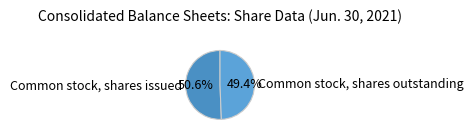

What percentage is NOT represented by Common stock, shares outstanding?

50.6%